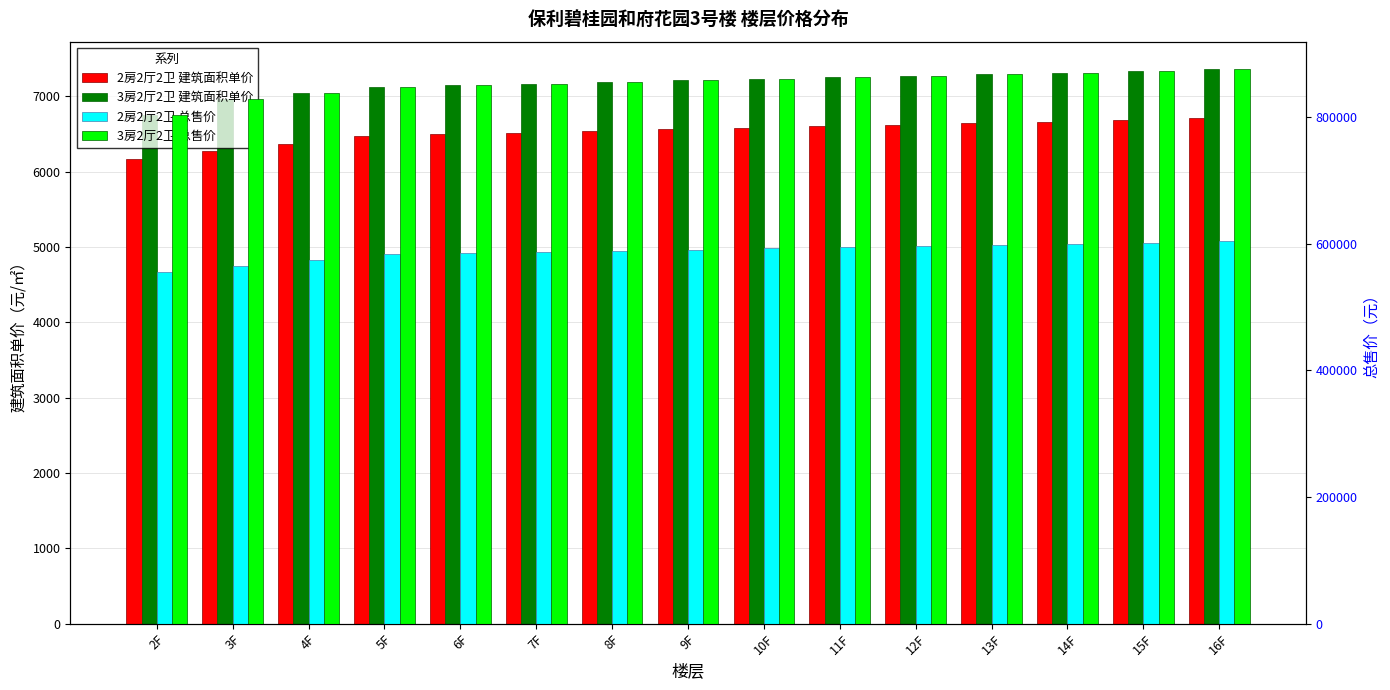

What is the difference between the highest and lowest values at 16F?

868650.8